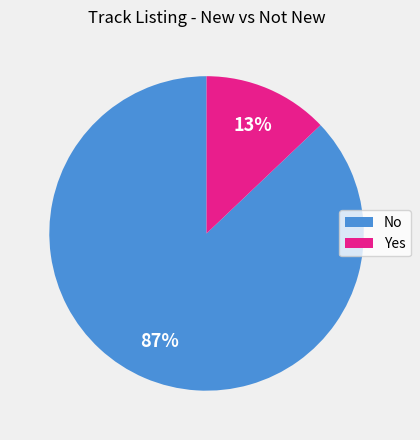

Rank the categories by value from lowest to highest.

Yes, No